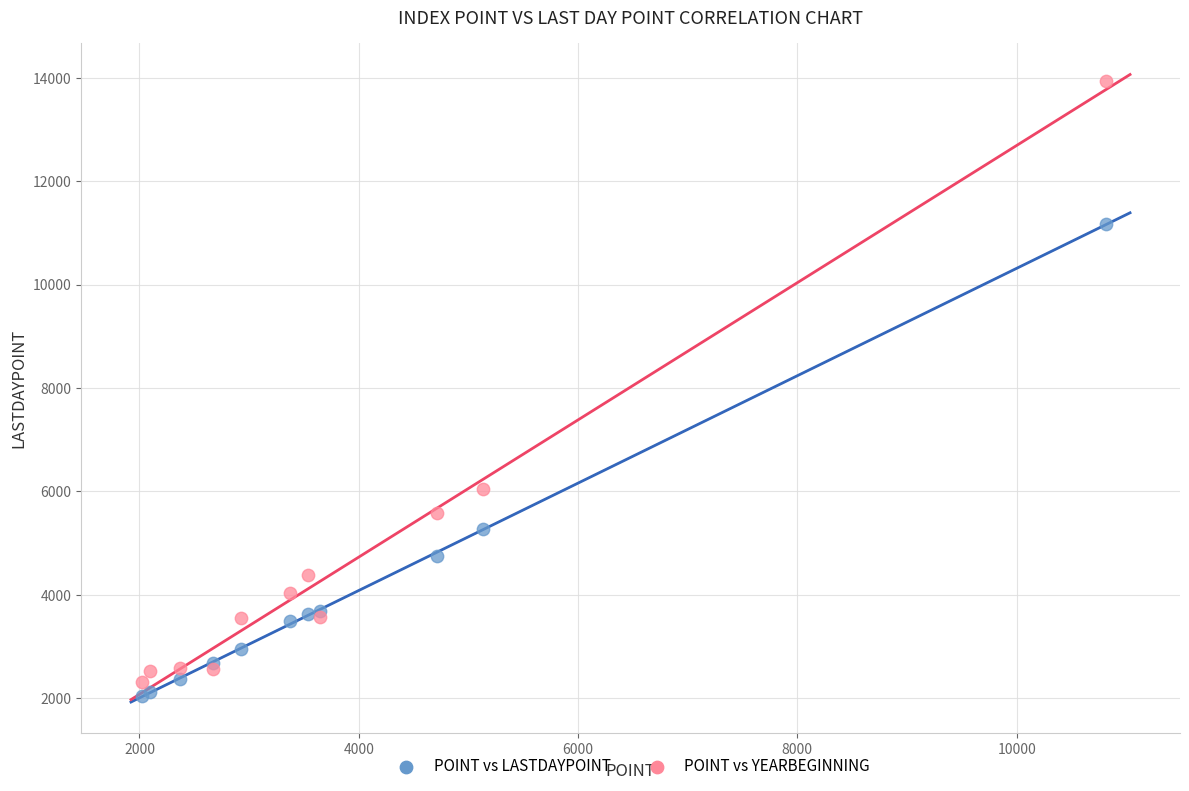

Which series has the largest Y range (max minus min)?

POINT vs YEARBEGINNING